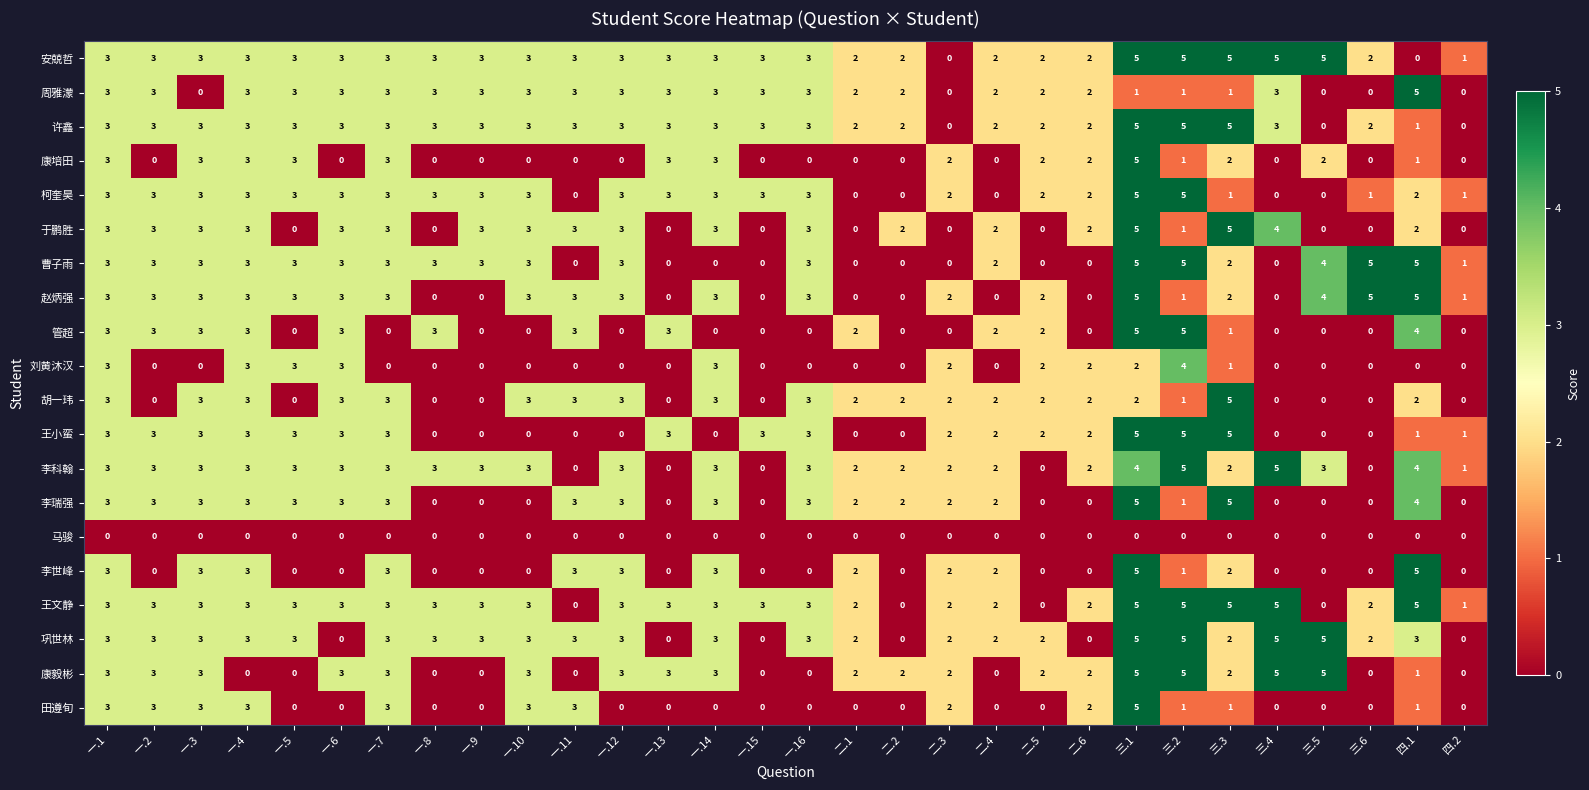

What is the difference between the second highest and second lowest values in the 康培田 series?

3